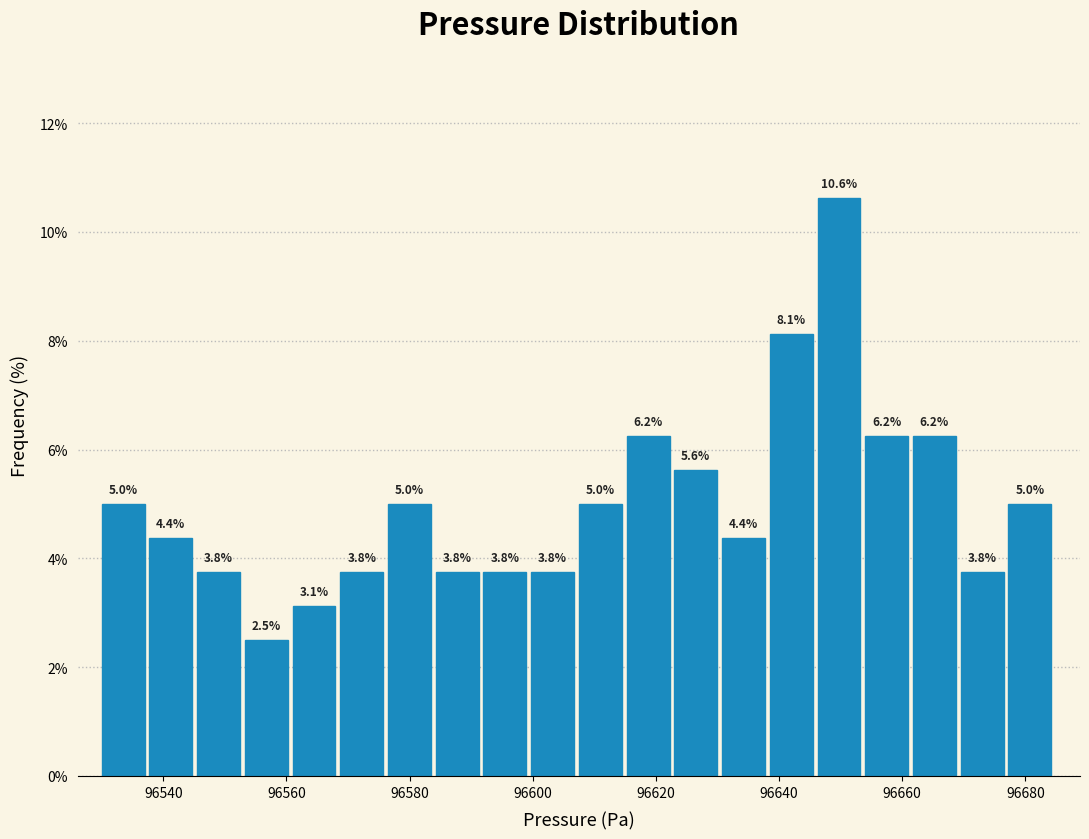

Around what value on the x-axis is the tallest bar? Give the approximate position of its centre, as read against the axis.

96650